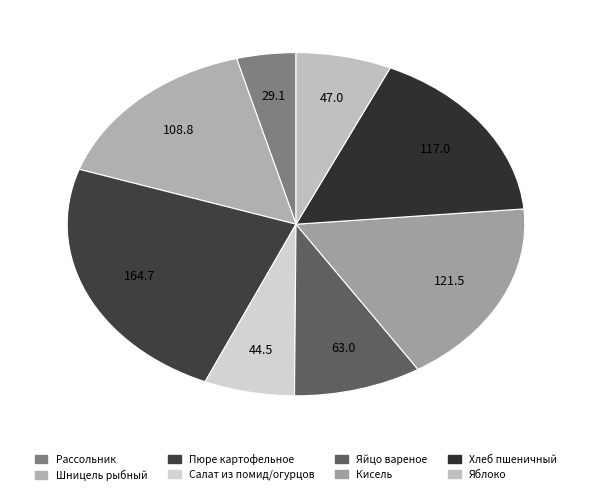

Does Пюре картофельное account for over 50% of the chart?

No